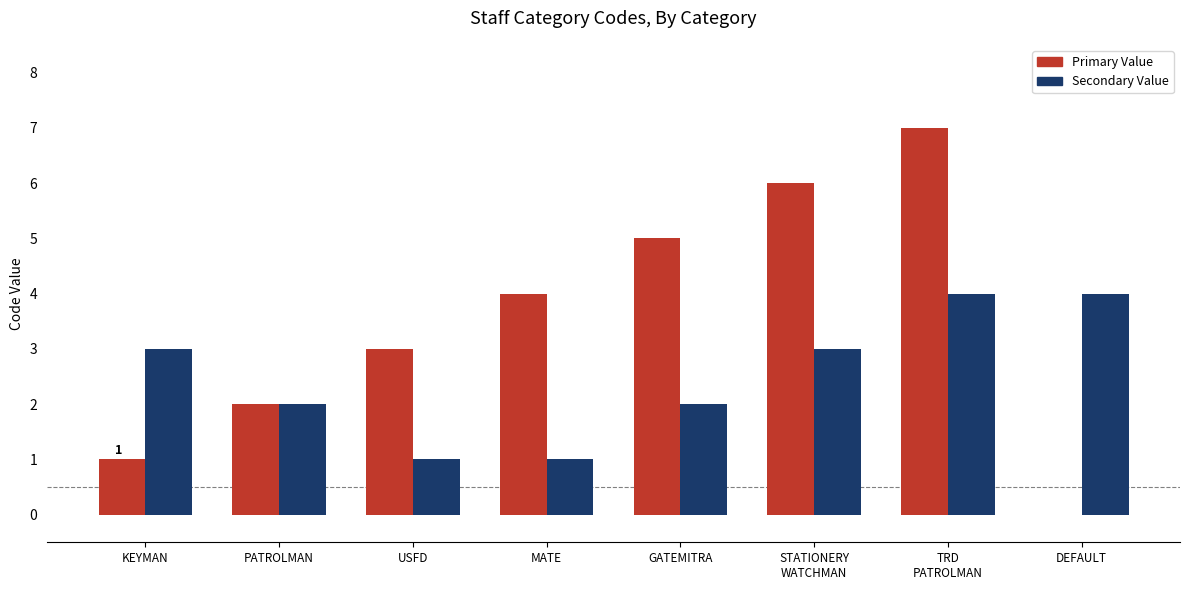

What is the total value across all series at MATE?

5